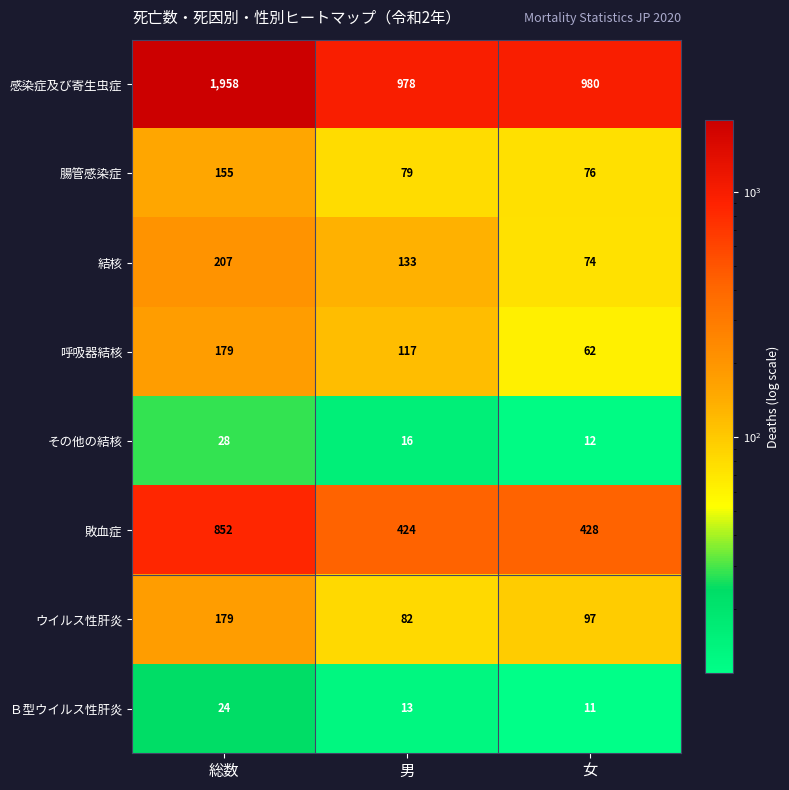

Reading left to right, what are all the values shown in this chart?

感染症及び寄生虫症: 総数=1958	男=978	女=980
腸管感染症: 総数=155	男=79	女=76
結核: 総数=207	男=133	女=74
呼吸器結核: 総数=179	男=117	女=62
その他の結核: 総数=28	男=16	女=12
敗血症: 総数=852	男=424	女=428
ウイルス性肝炎: 総数=179	男=82	女=97
Ｂ型ウイルス性肝炎: 総数=24	男=13	女=11